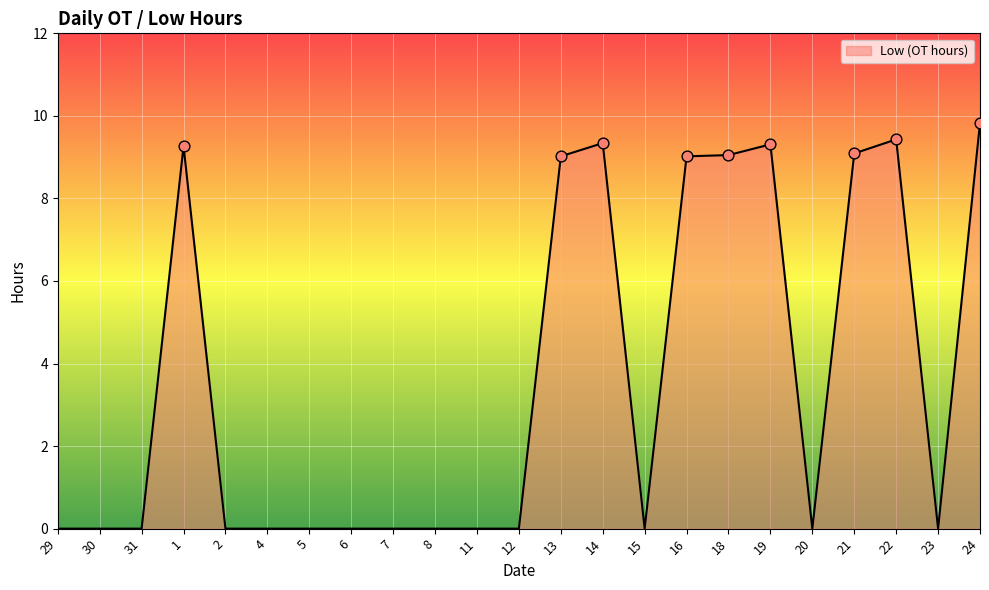

What is the change in value from 13 to 19?

+0.3